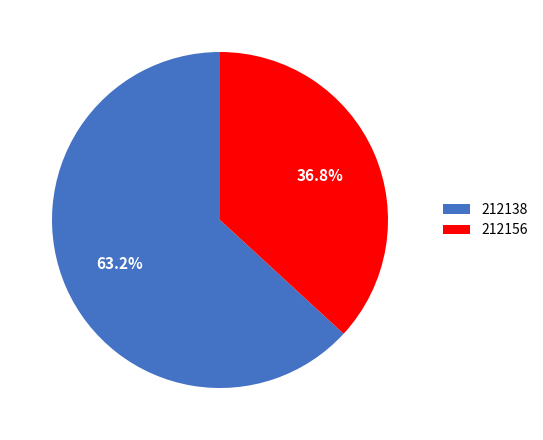

Between 212138 and 212156, which is larger?

212138